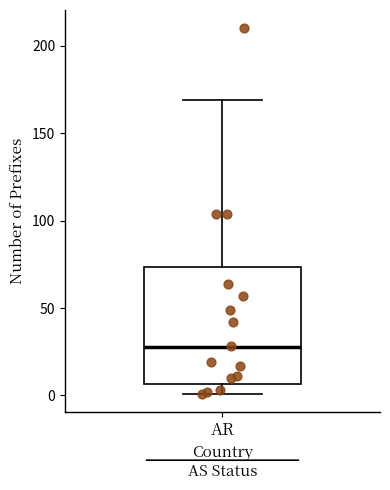

Where is the lower edge of the box for AR on the y-axis? The values are not printed on the chart, so give them approximately, as read against the axis.

5